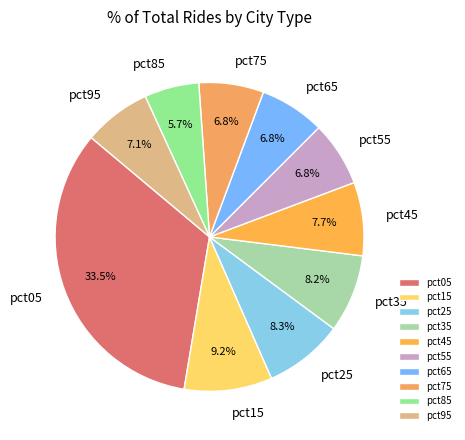

Combined, do pct35 and pct55 account for over 50%?

No